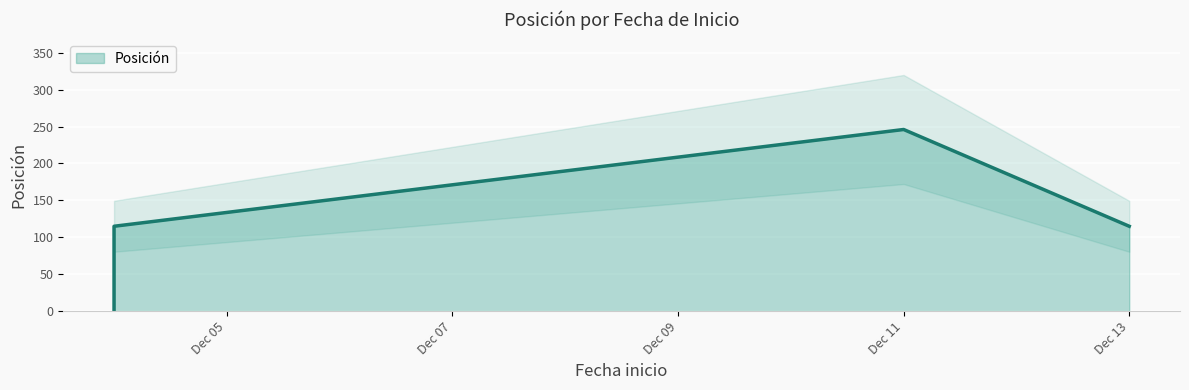

Where is the first local maximum?

Dec 11